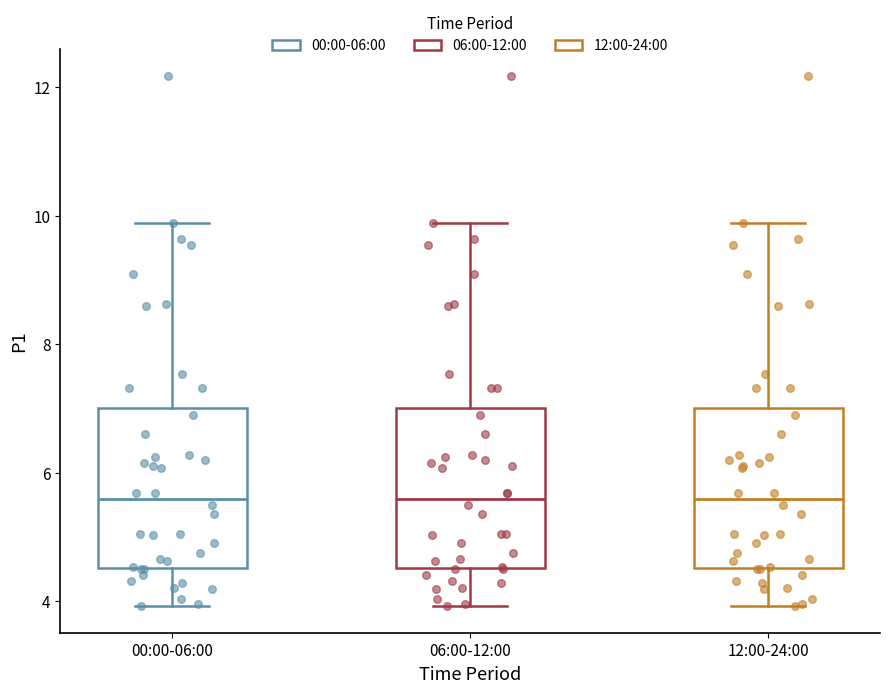

Where does the upper whisker of the box for 00:00-06:00 end on the y-axis? The values are not printed on the chart, so give them approximately, as read against the axis.

9.8